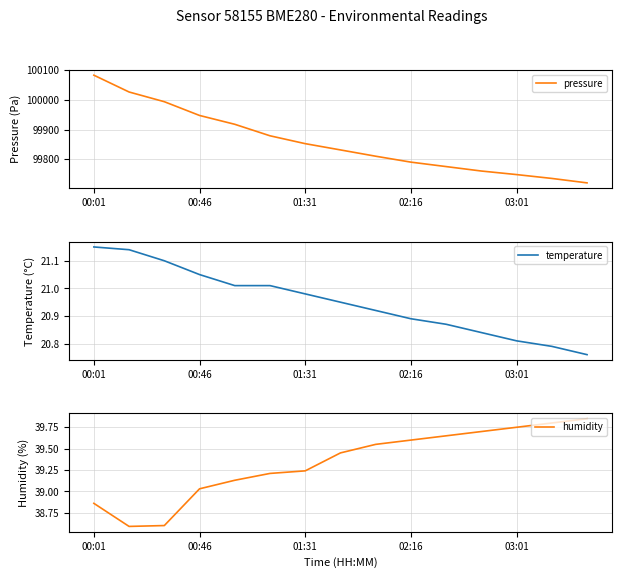

The value of pressure at 02:16 is 31818.9. True or false?

False